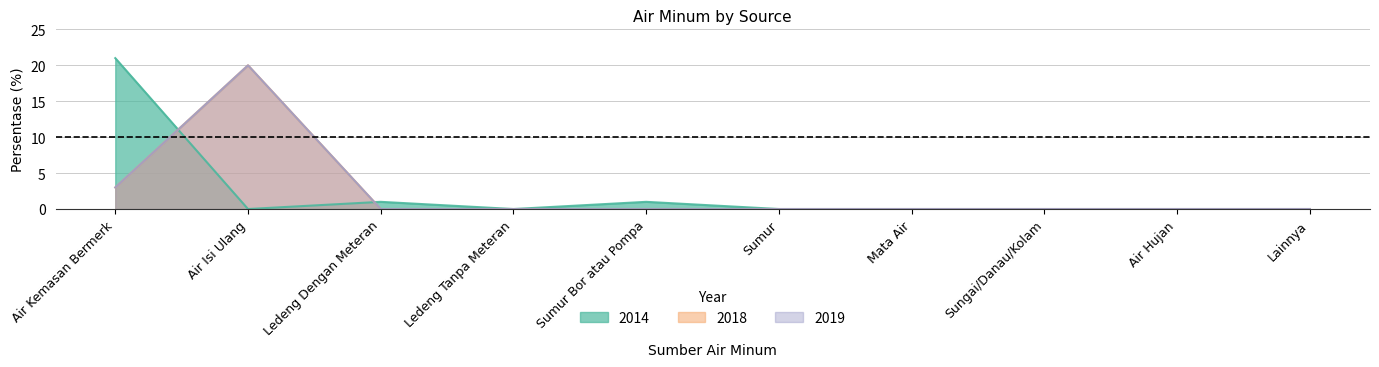

What is the maximum value shown in the chart?

21